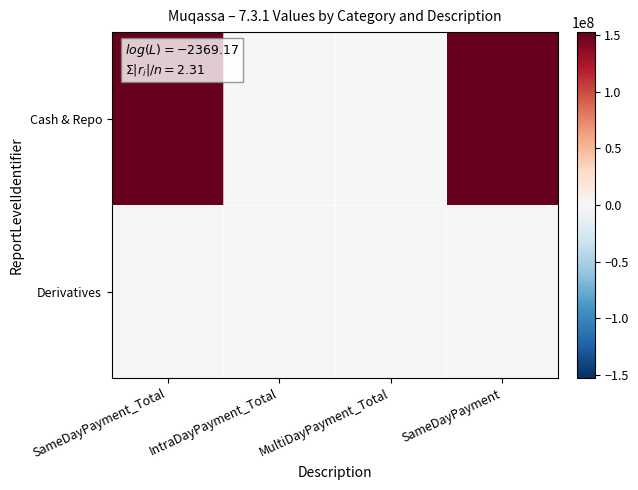

Rank the series by their average value, from highest to lowest.

Cash & Repo, Derivatives